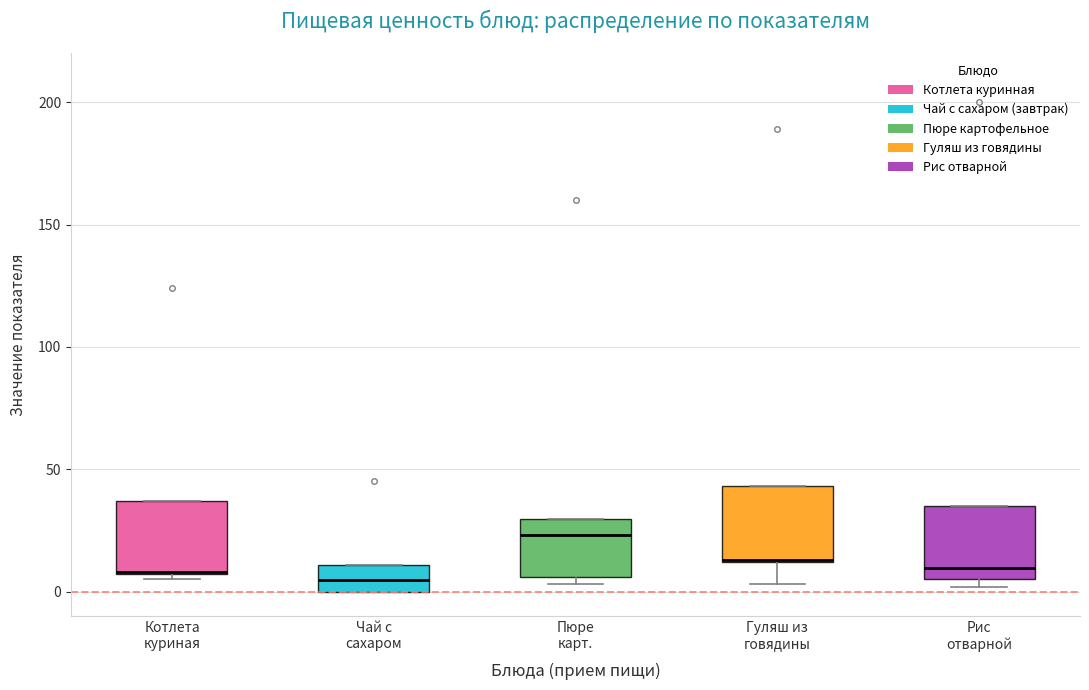

Where does the median line of the box for Котлета куриная sit on the y-axis? The values are not printed on the chart, so give them approximately, as read against the axis.

10